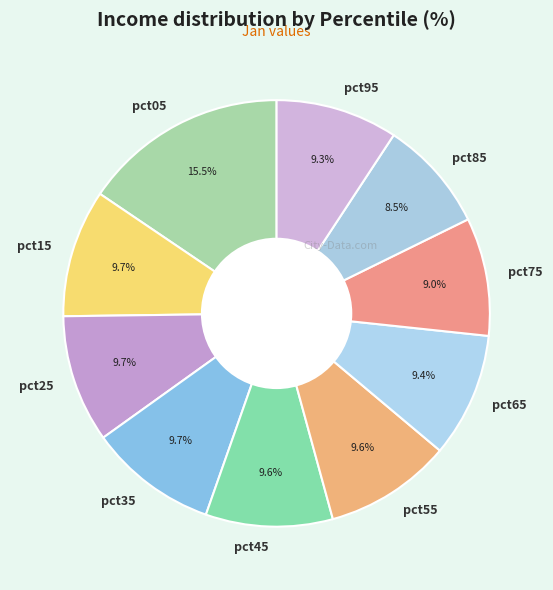

Does pct25 represent more than half of the total?

No